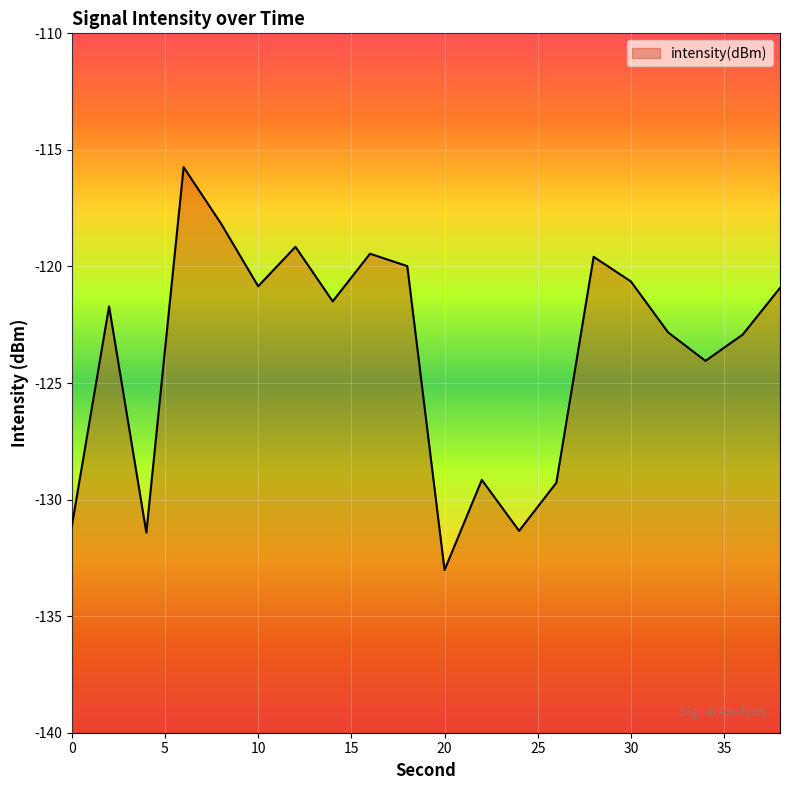

Rank the categories by value from lowest to highest.

20, 4, 24, 0, 26, 22, 34, 36, 32, 2, 14, 38, 10, 30, 18, 28, 16, 12, 8, 6